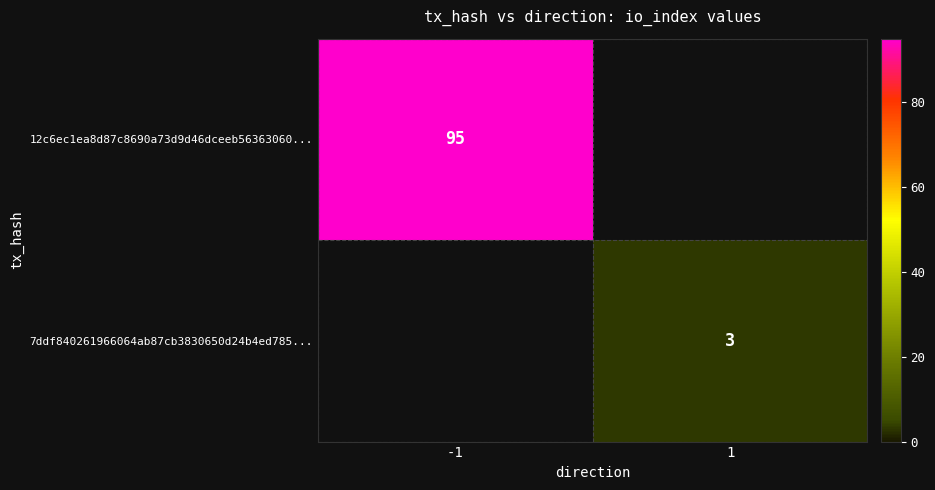

How many distinct data groups are displayed?

2